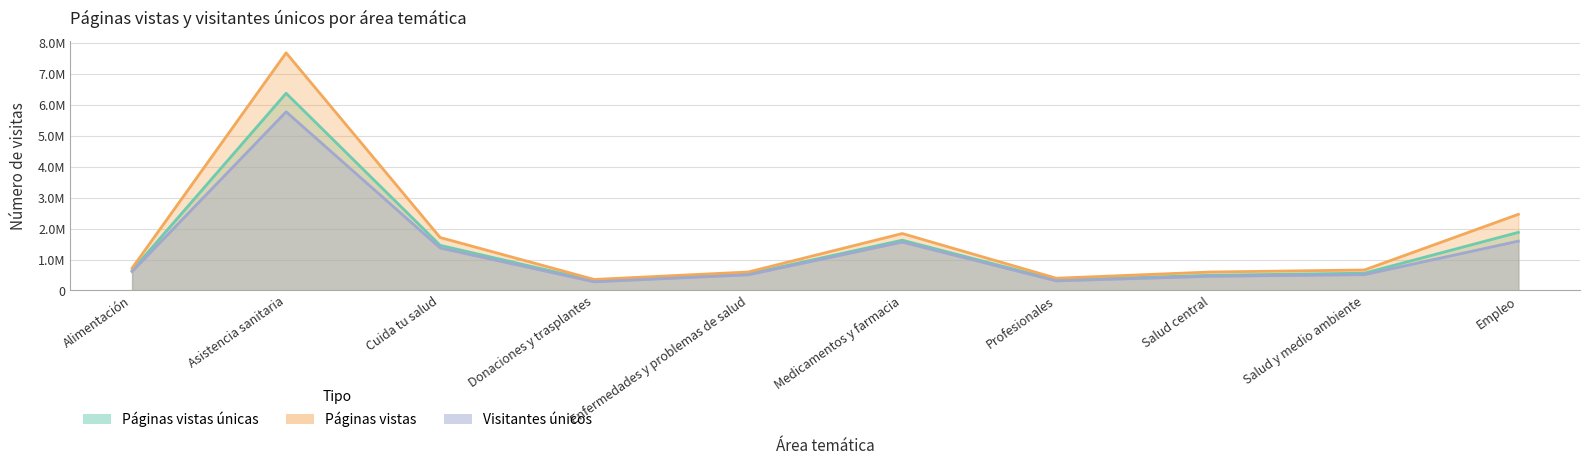

True or false: Páginas vistas únicas has a value of 1372215 at Asistencia sanitaria.

False